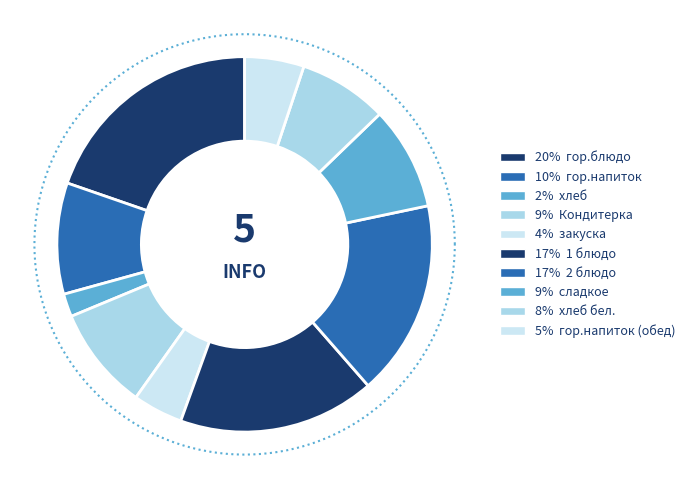

Is there a majority slice in this chart?

No